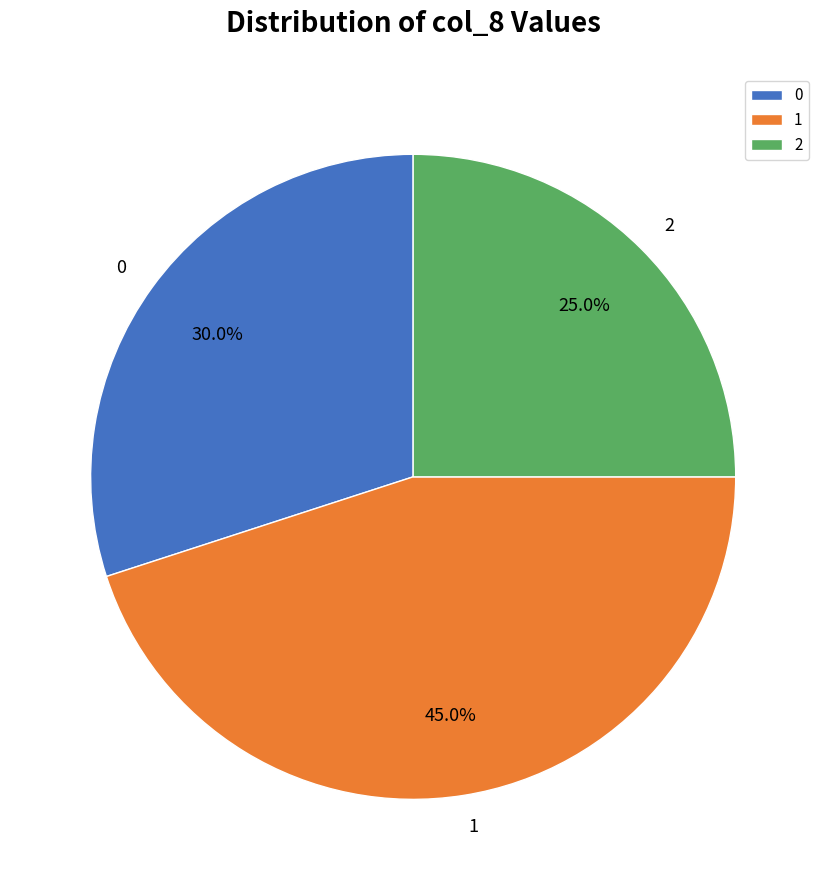

Which slice is the smallest?

2